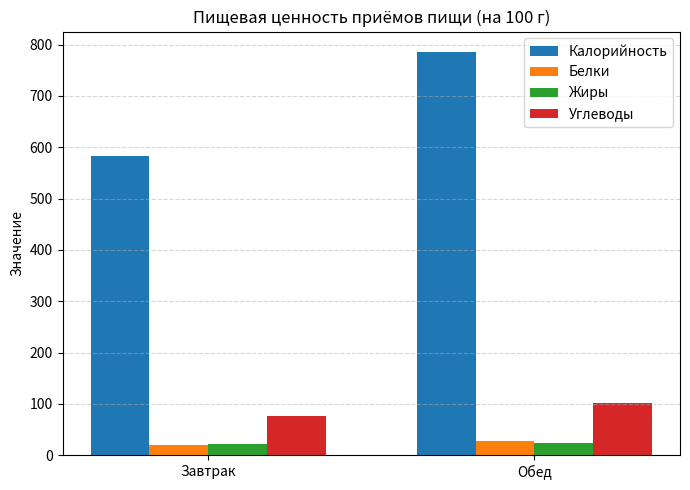

What is the sum of all Углеводы values?

179